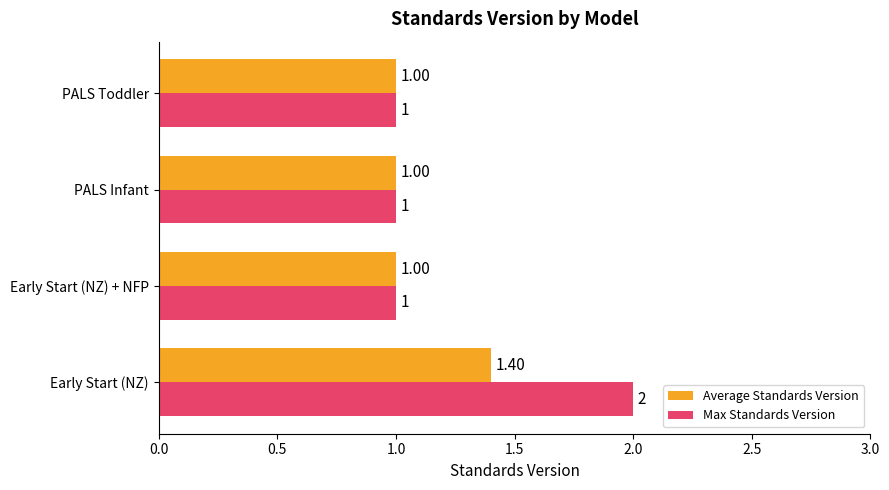

Which series changed the most between Early Start (NZ) and PALS Toddler?

Max Standards Version